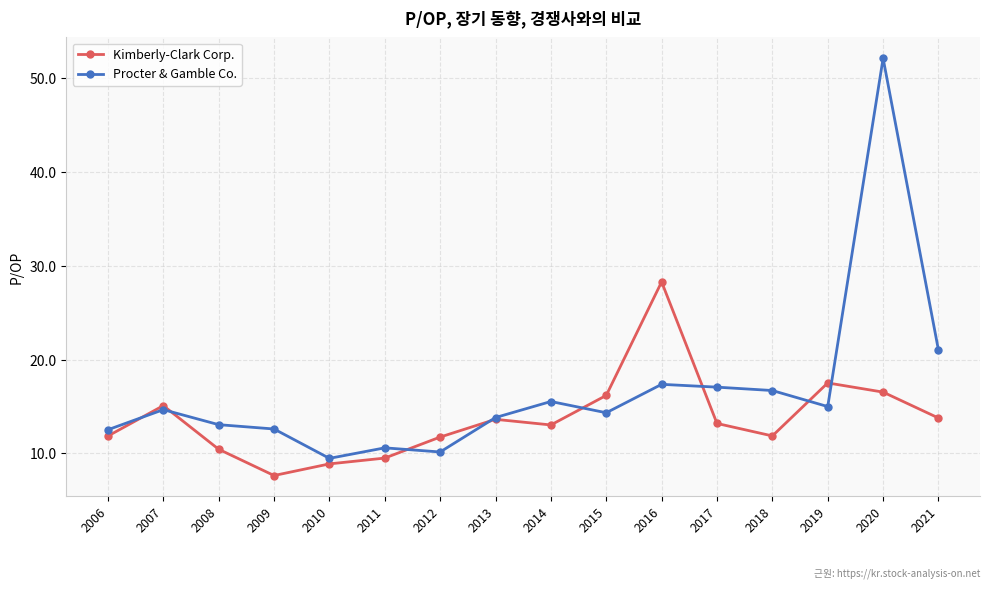

At which label does Kimberly-Clark Corp. reach its minimum?

2009